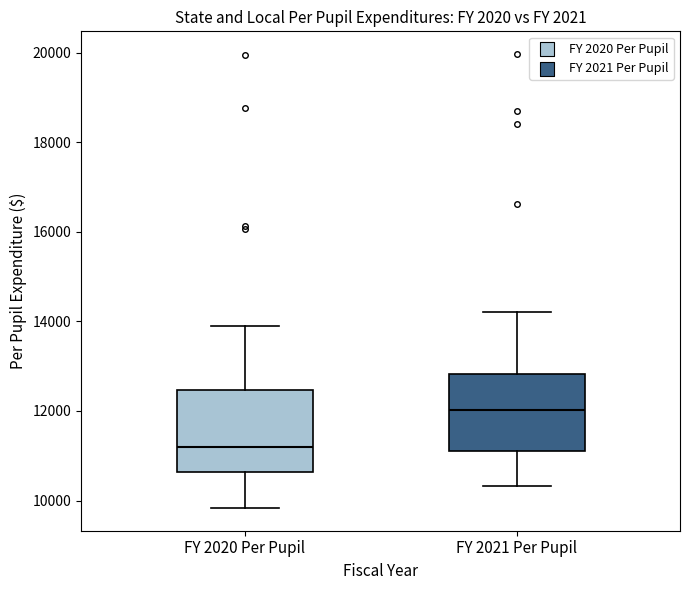

Where is the upper edge of the box for FY 2021 Per Pupil on the y-axis? The values are not printed on the chart, so give them approximately, as read against the axis.

12800